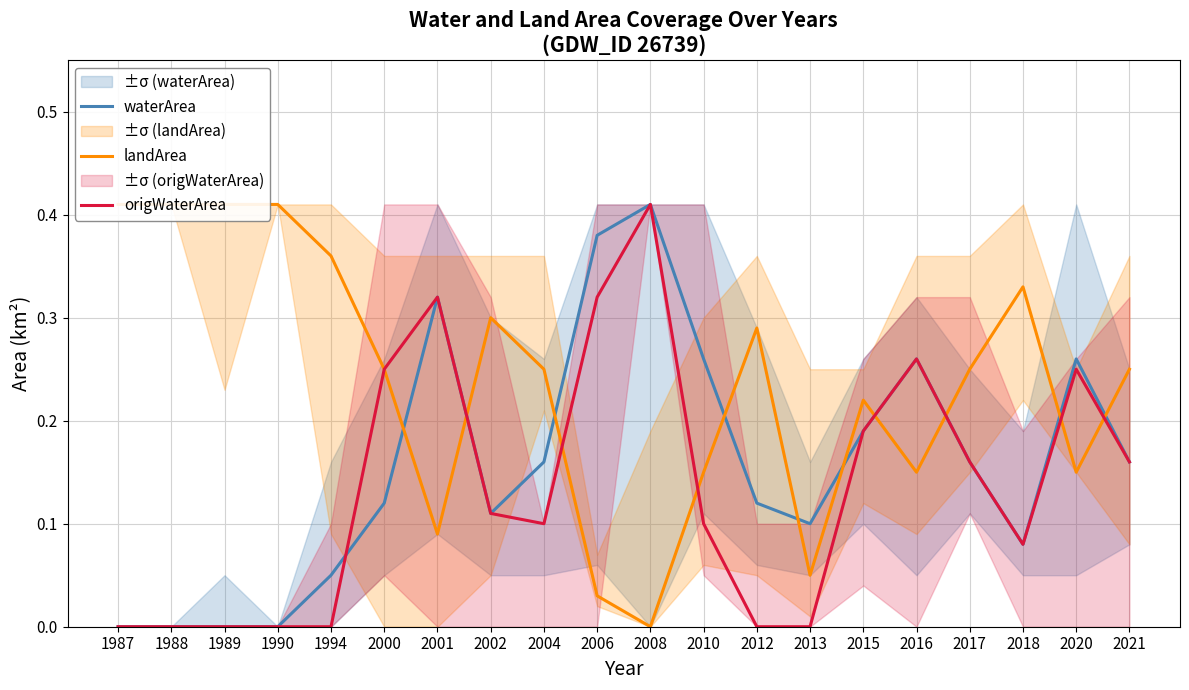

How many data points in waterArea are above 0?

16